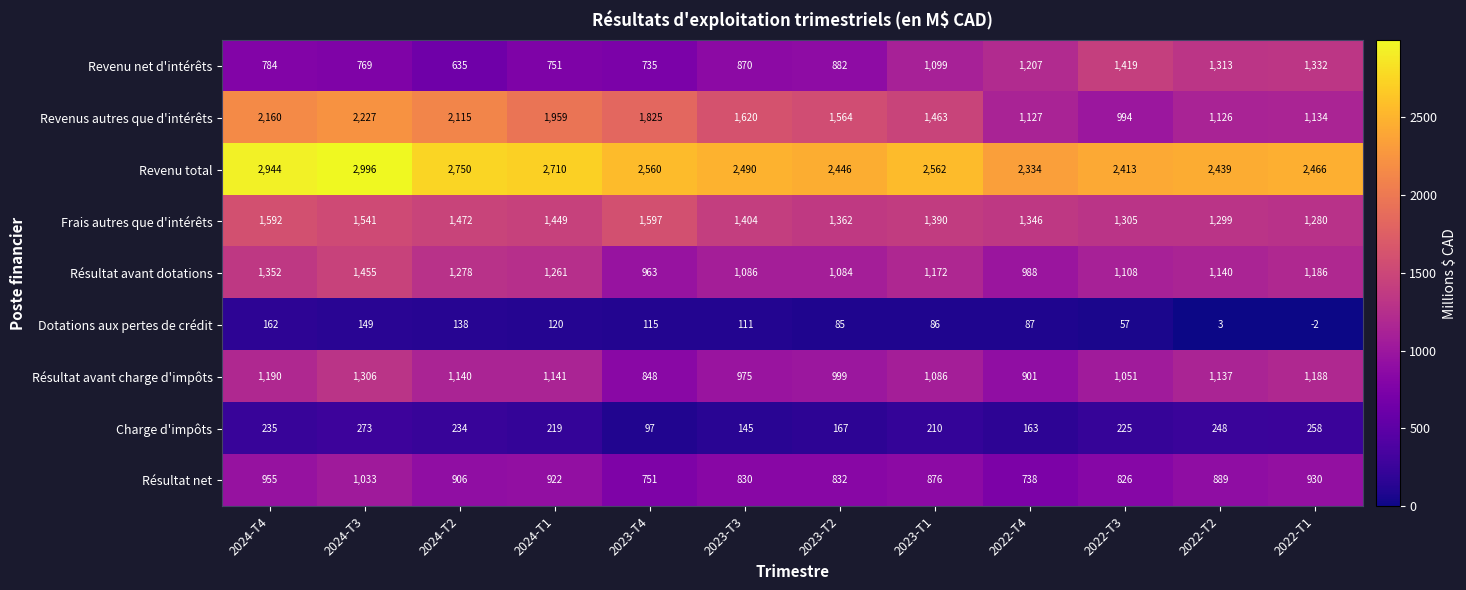

Is the value of Résultat avant charge d'impôts at 2024-T4 greater than the value of Revenus autres que d'intérêts at 2023-T2?

No